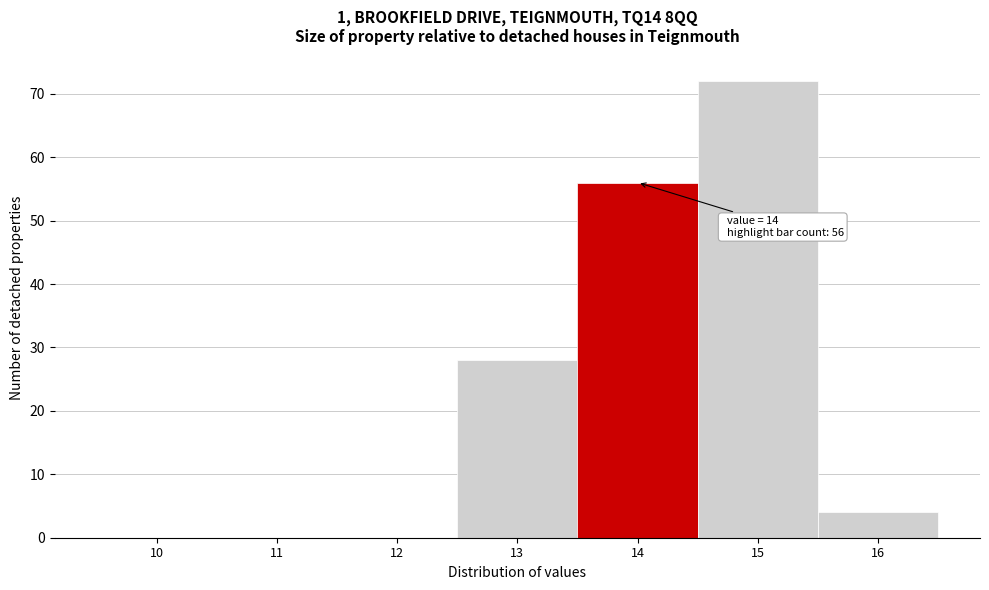

Reading left to right, what are all the values shown in this chart?

10=0	11=0	12=0	13=28	14=56	15=72	16=4